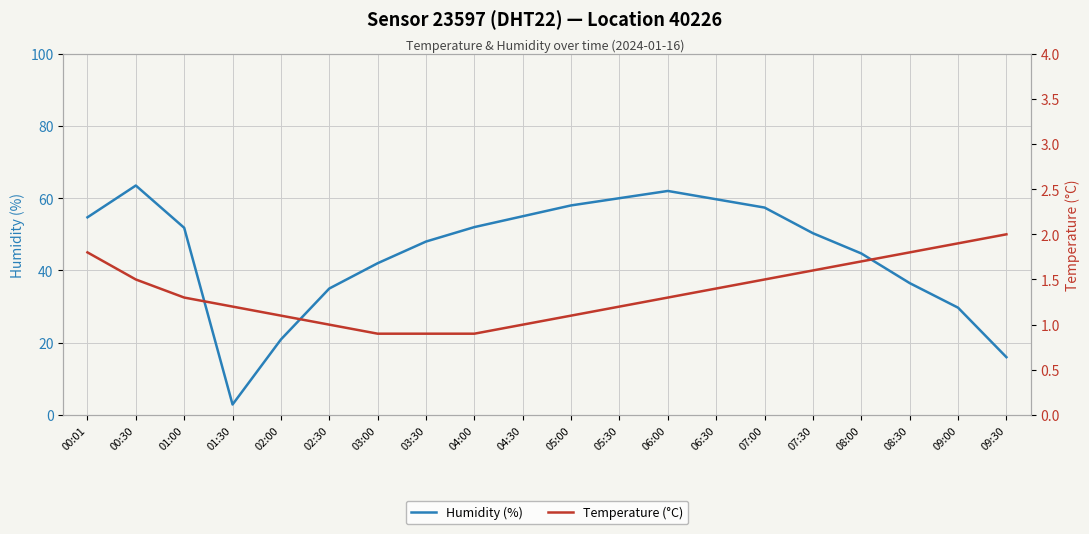

At which category is the sum across all series the highest?

00:30